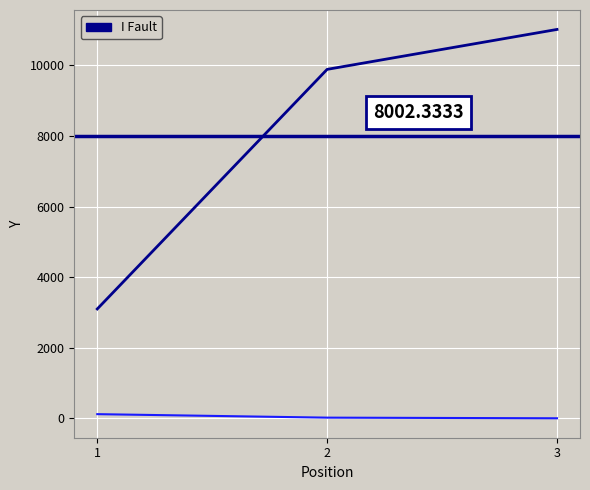

At which category is the sum across all series the highest?

3